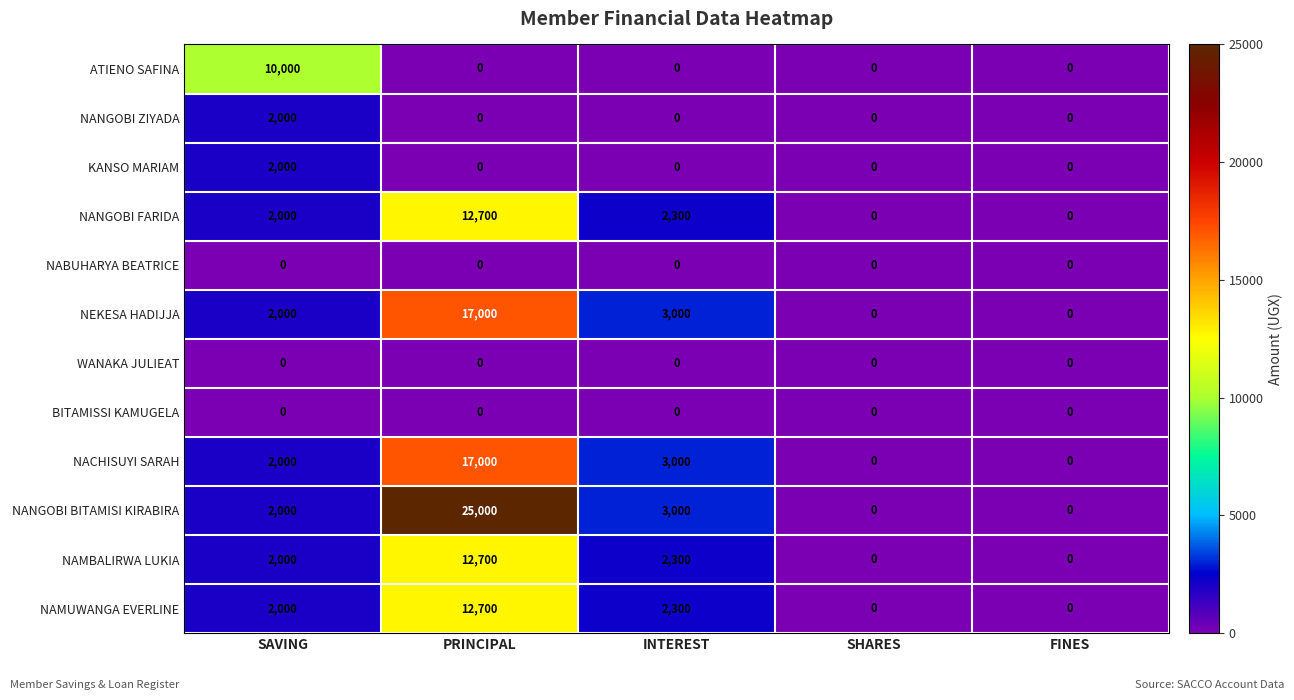

Which series changed the most between PRINCIPAL and FINES?

NANGOBI BITAMISI KIRABIRA